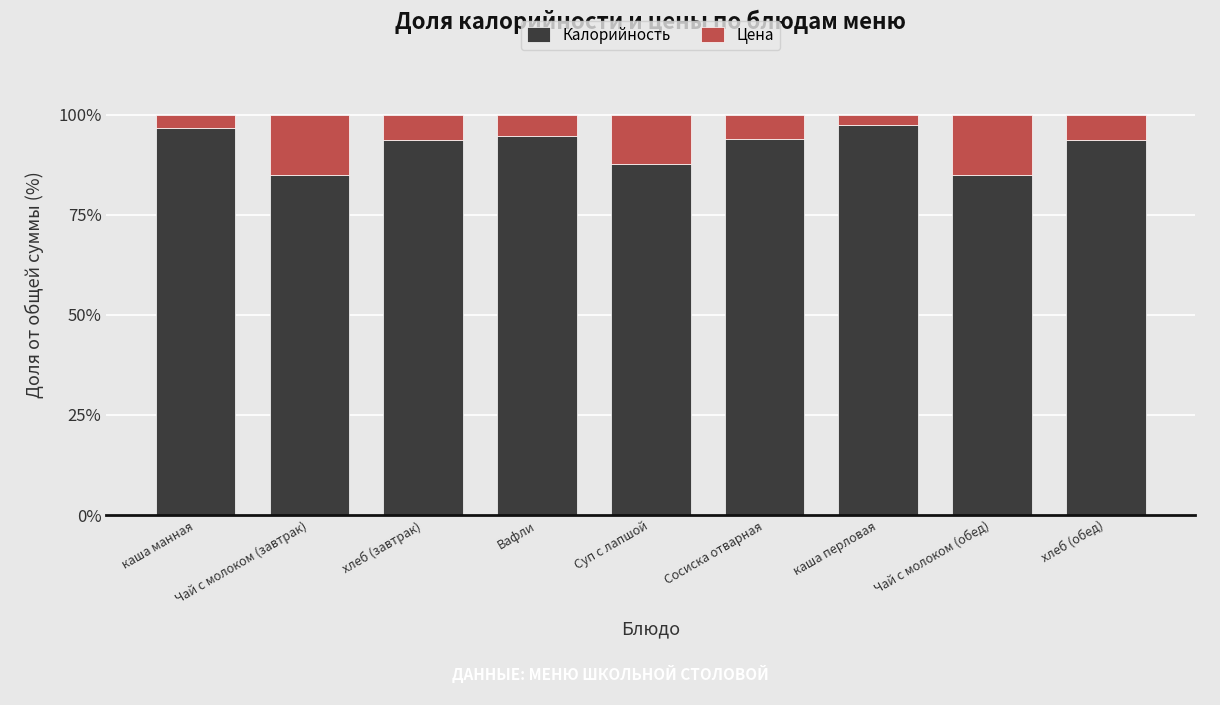

Read the Калорийность value at Чай с молоком (обед).

84.8